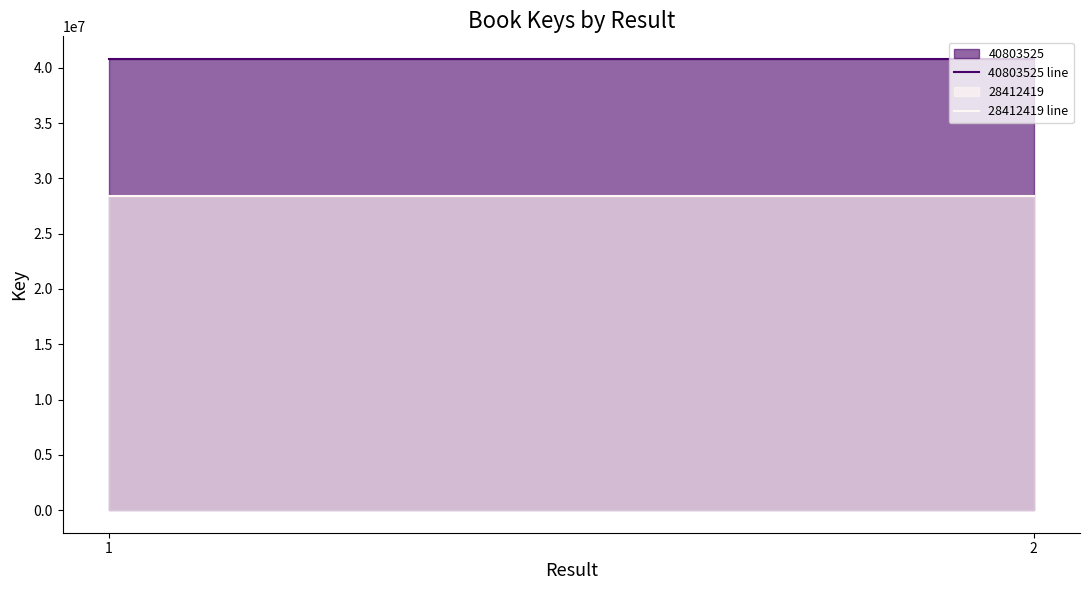

Rank the series by their average value, from highest to lowest.

40803525, 28412419